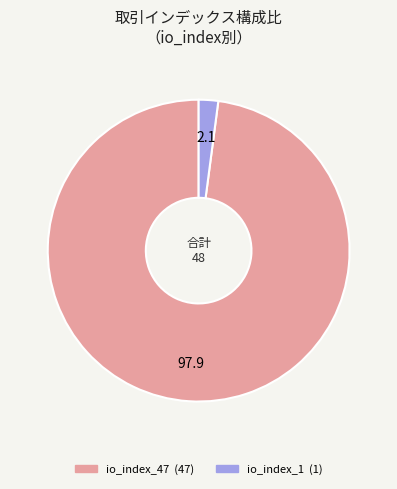

Which slice is the largest?

io_index_47